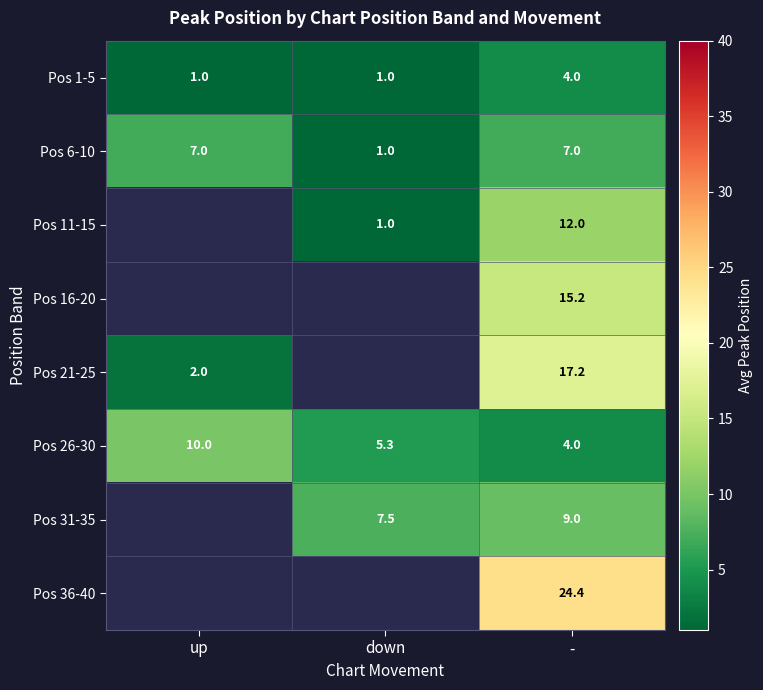

What is the difference between the highest and lowest values at -?

20.4